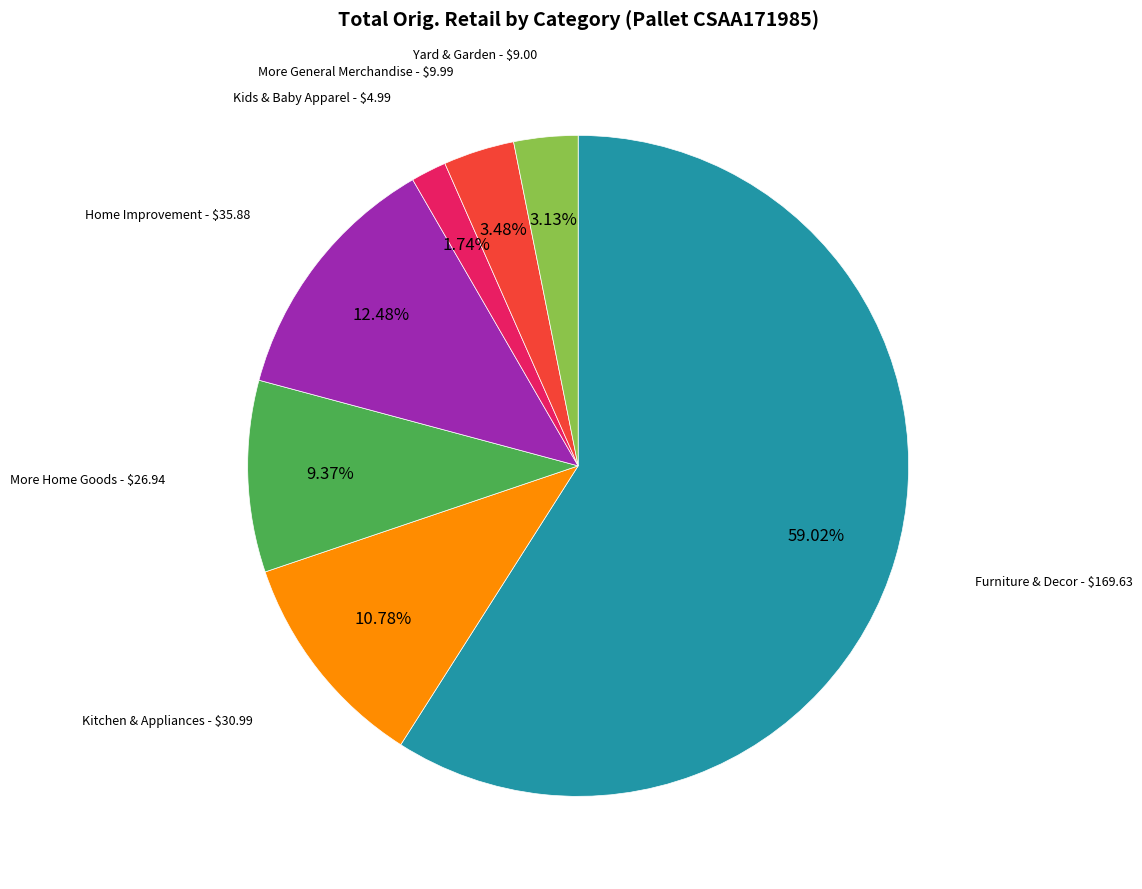

How many segments does this pie chart have?

7